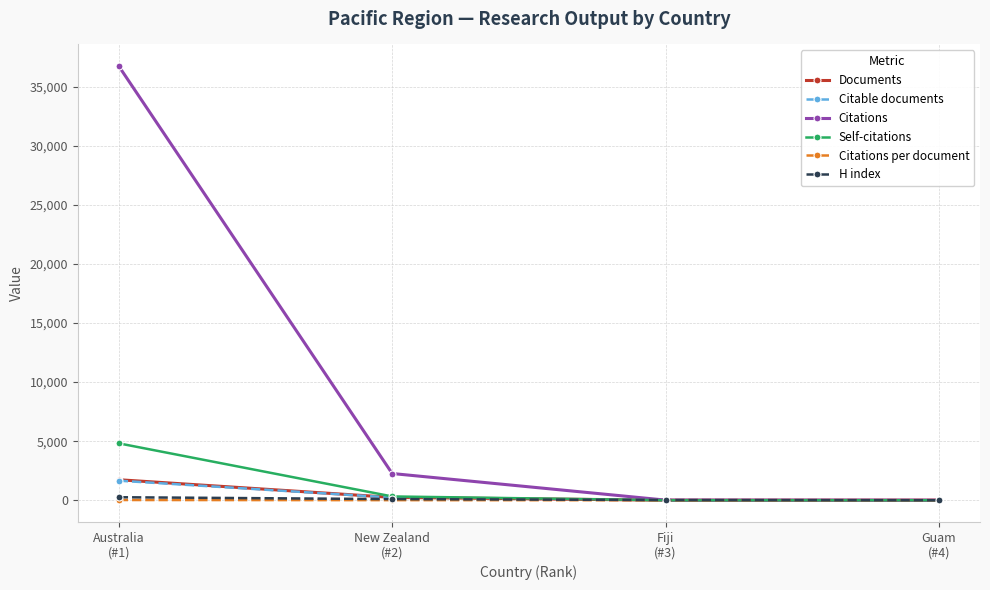

Which series has the widest spread of values?

Citations